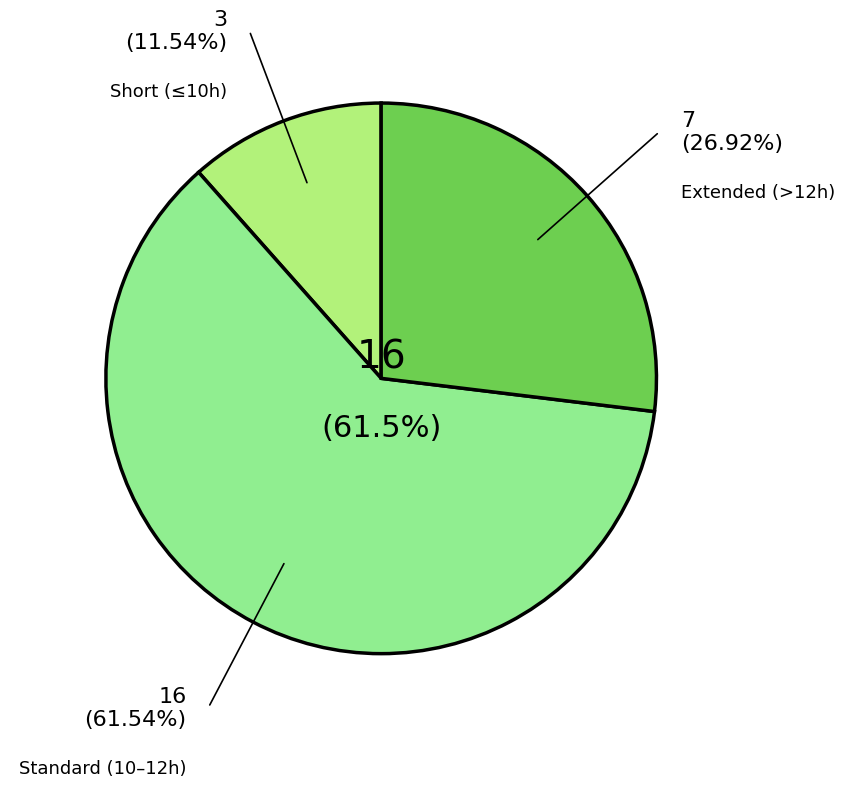

Does any single category account for the majority?

Yes